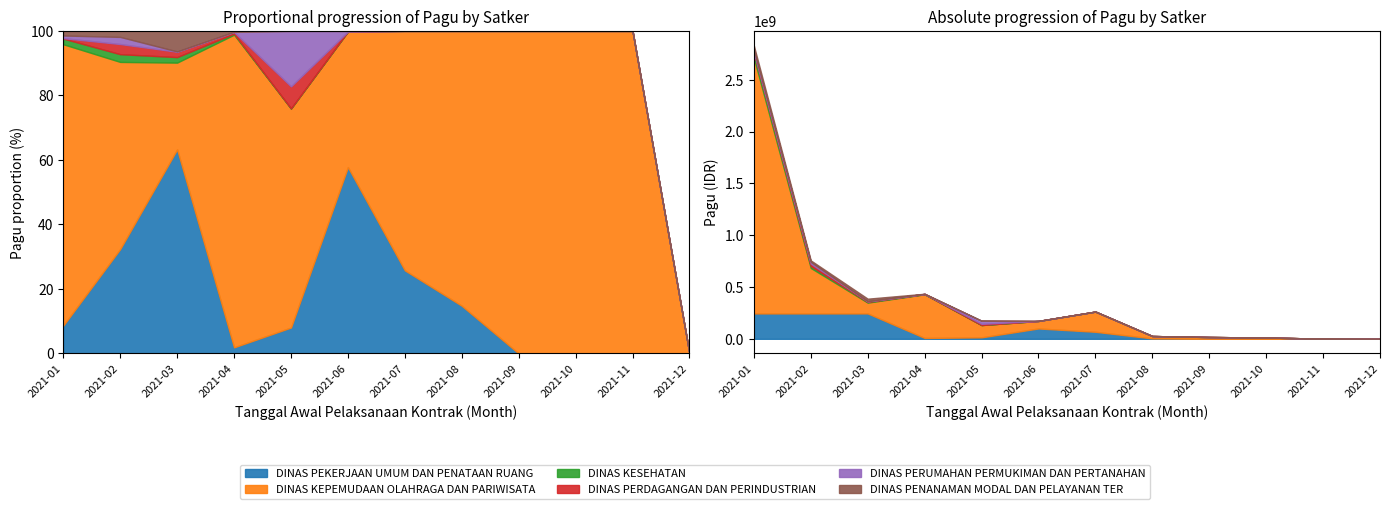

What is the sum of the DINAS PENANAMAN MODAL DAN PELAYANAN TER values at 2021-02 and 2021-05?

14100000